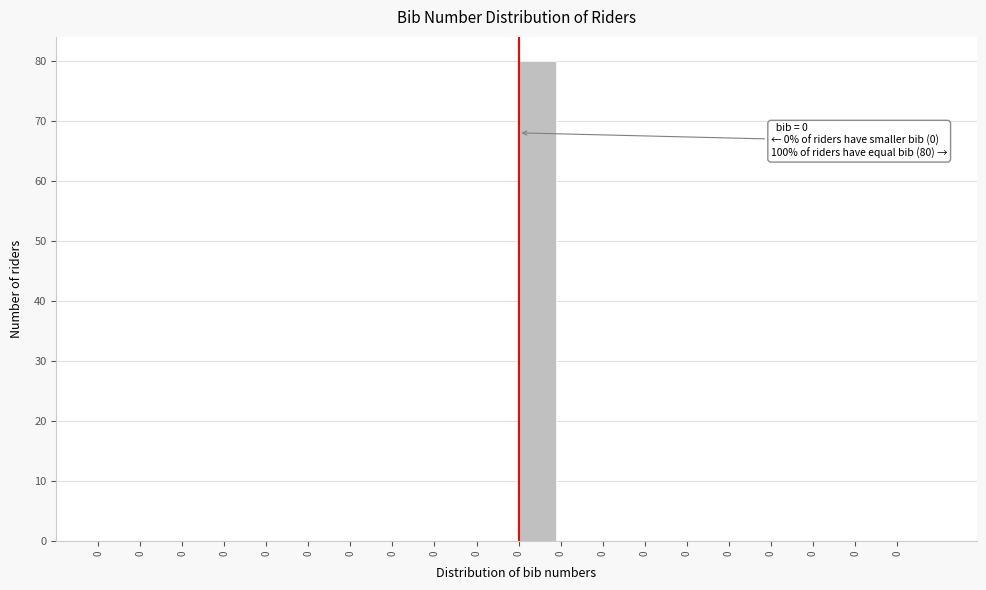

Count the number of categories in the chart.

20